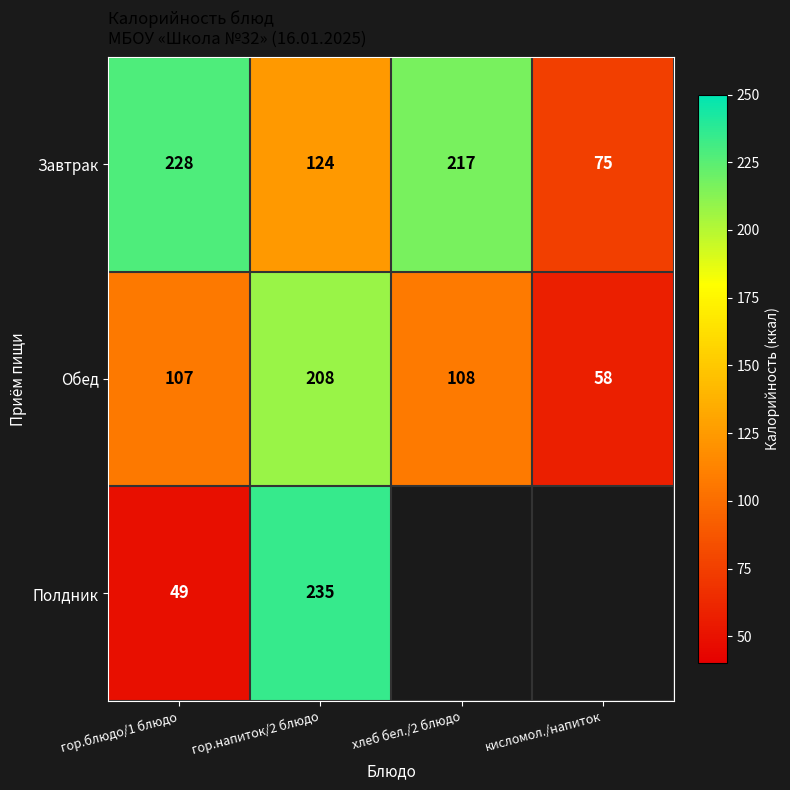

What is the difference between the highest and lowest values at гор.напиток/2 блюдо?

111